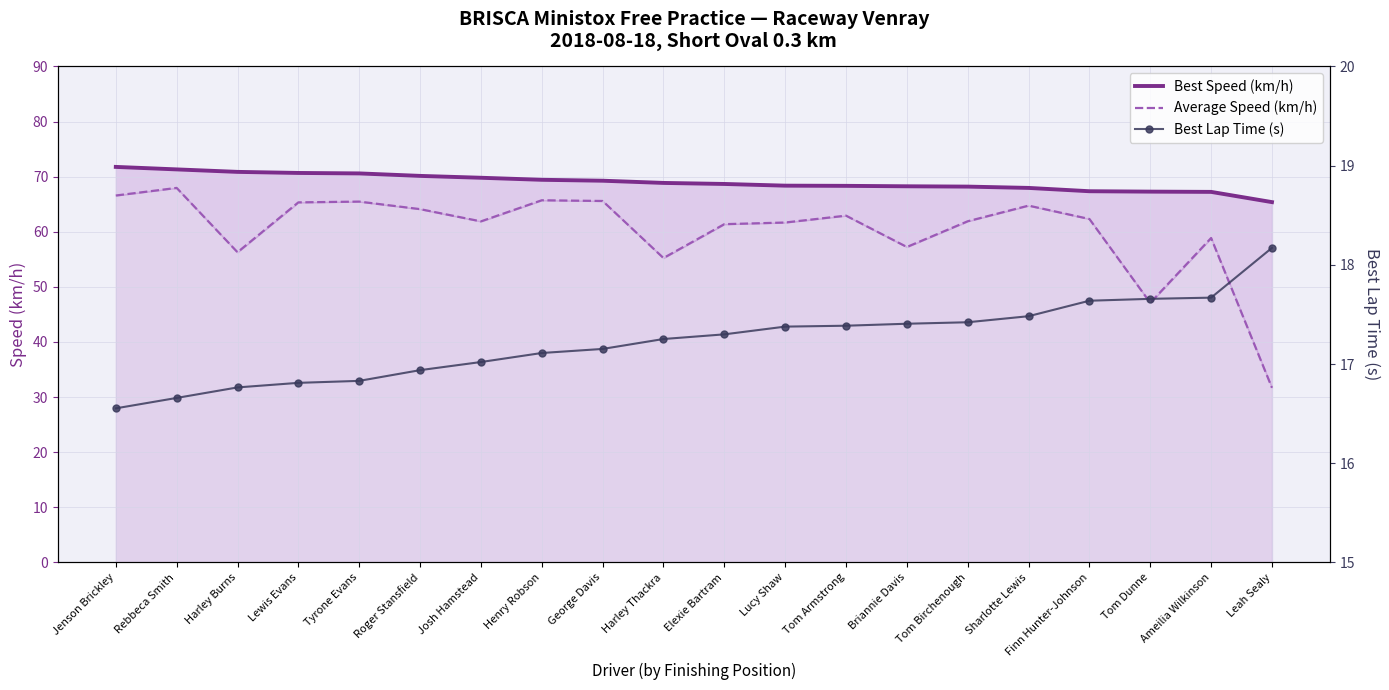

How many data points in Best Lap Time (s) are less than 17?

6